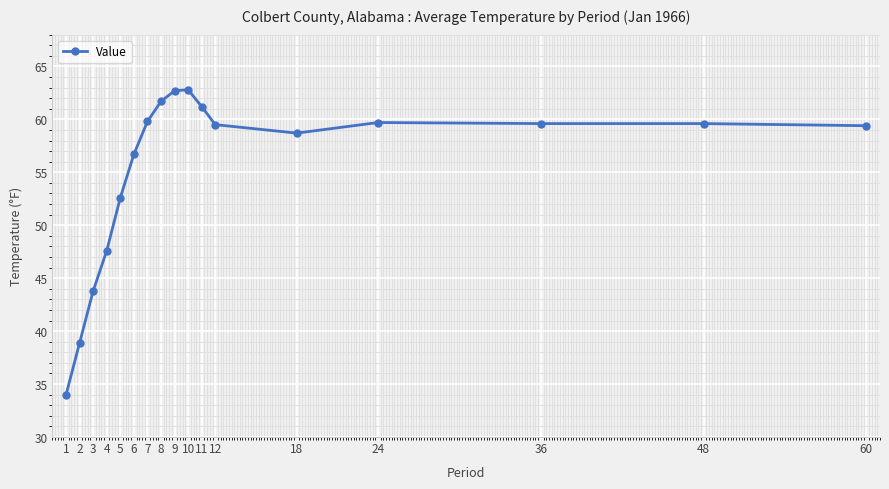

Where is the first local minimum?

18